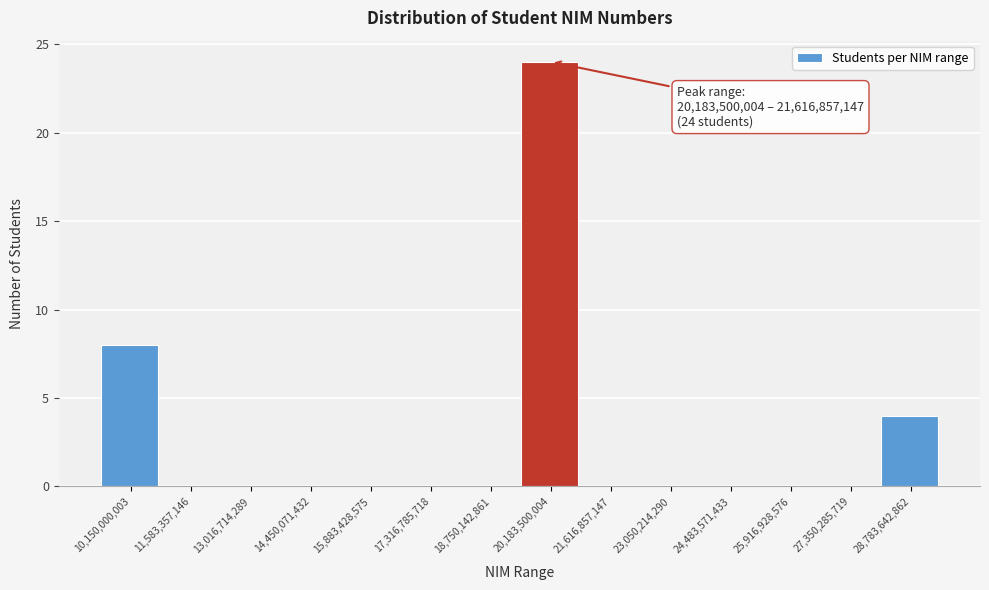

Reading left to right, extract all data points from this chart.

10,150,000,003=8	11,583,357,146=0	13,016,714,289=0	14,450,071,432=0	15,883,428,575=0	17,316,785,718=0	18,750,142,861=0	20,183,500,004=24	21,616,857,147=0	23,050,214,290=0	24,483,571,433=0	25,916,928,576=0	27,350,285,719=0	28,783,642,862=4